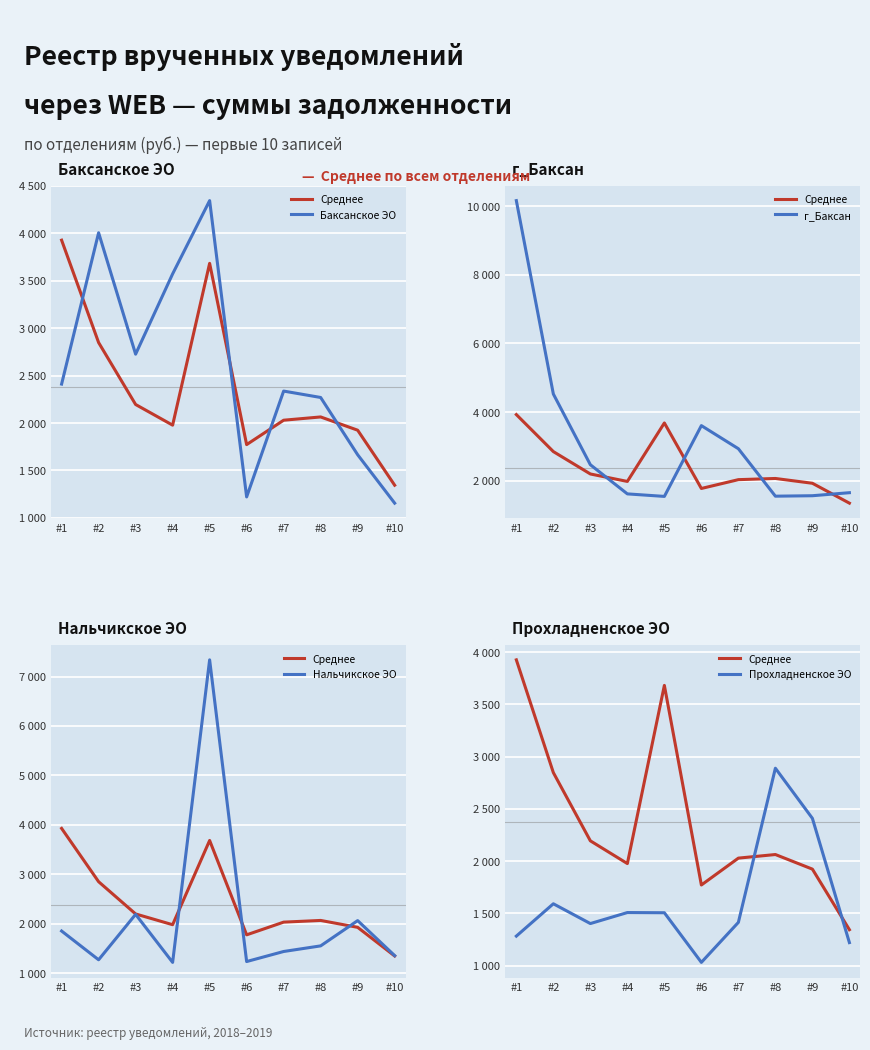

How many data points in Среднее are above 2064?

5